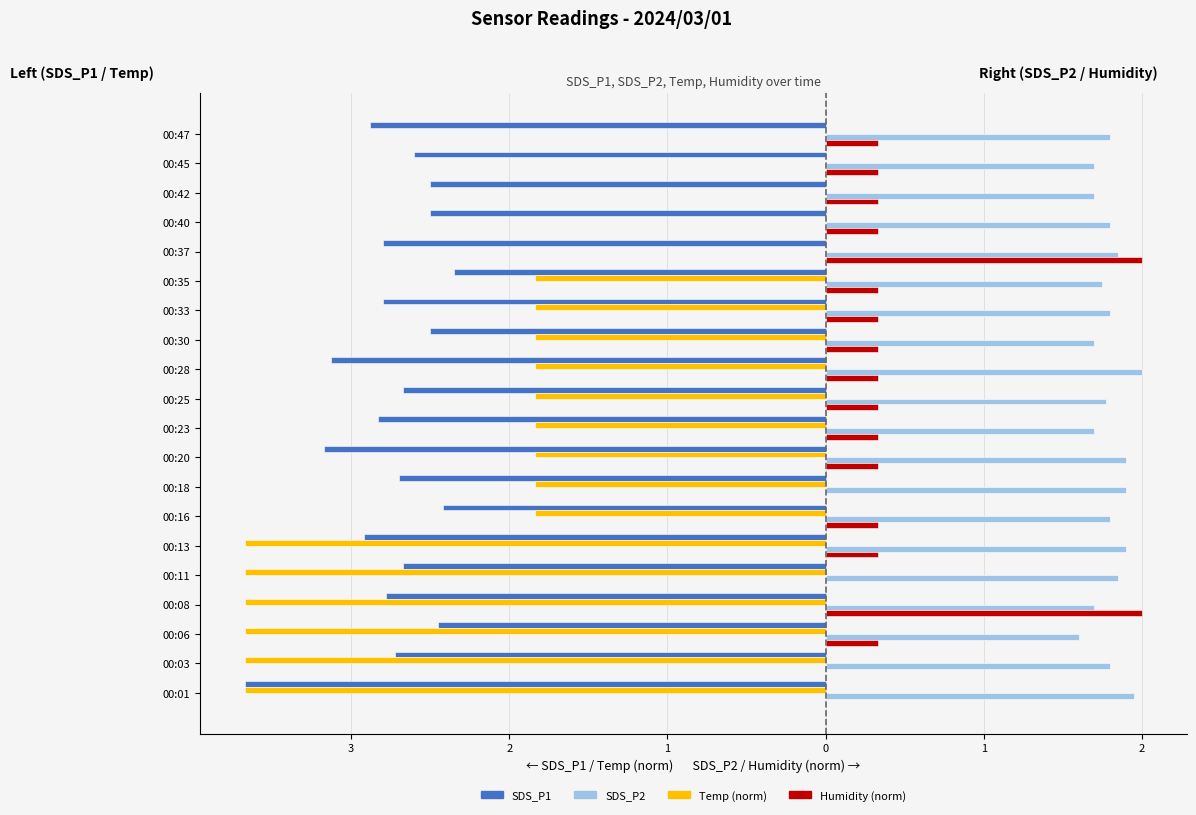

What is the greatest value displayed?

2.0